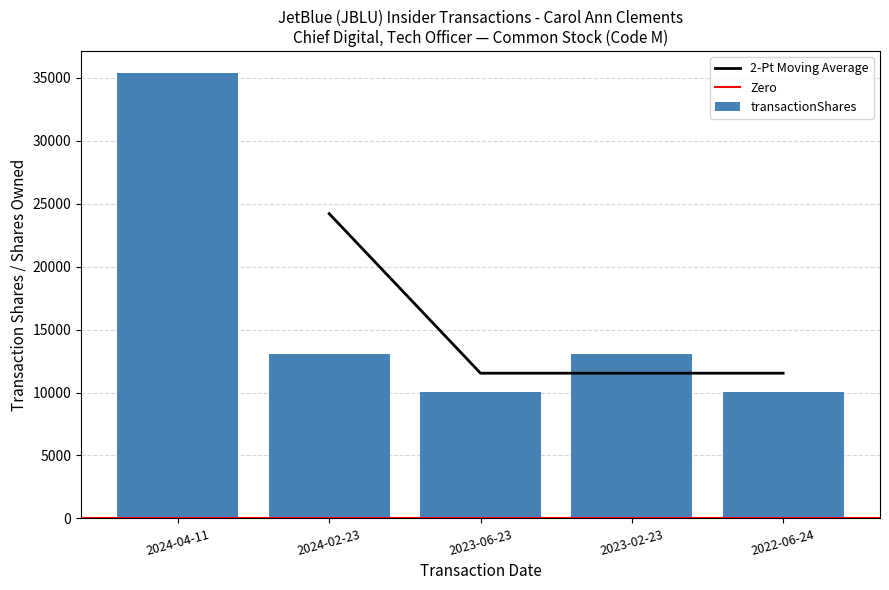

How many distinct data groups are displayed?

3